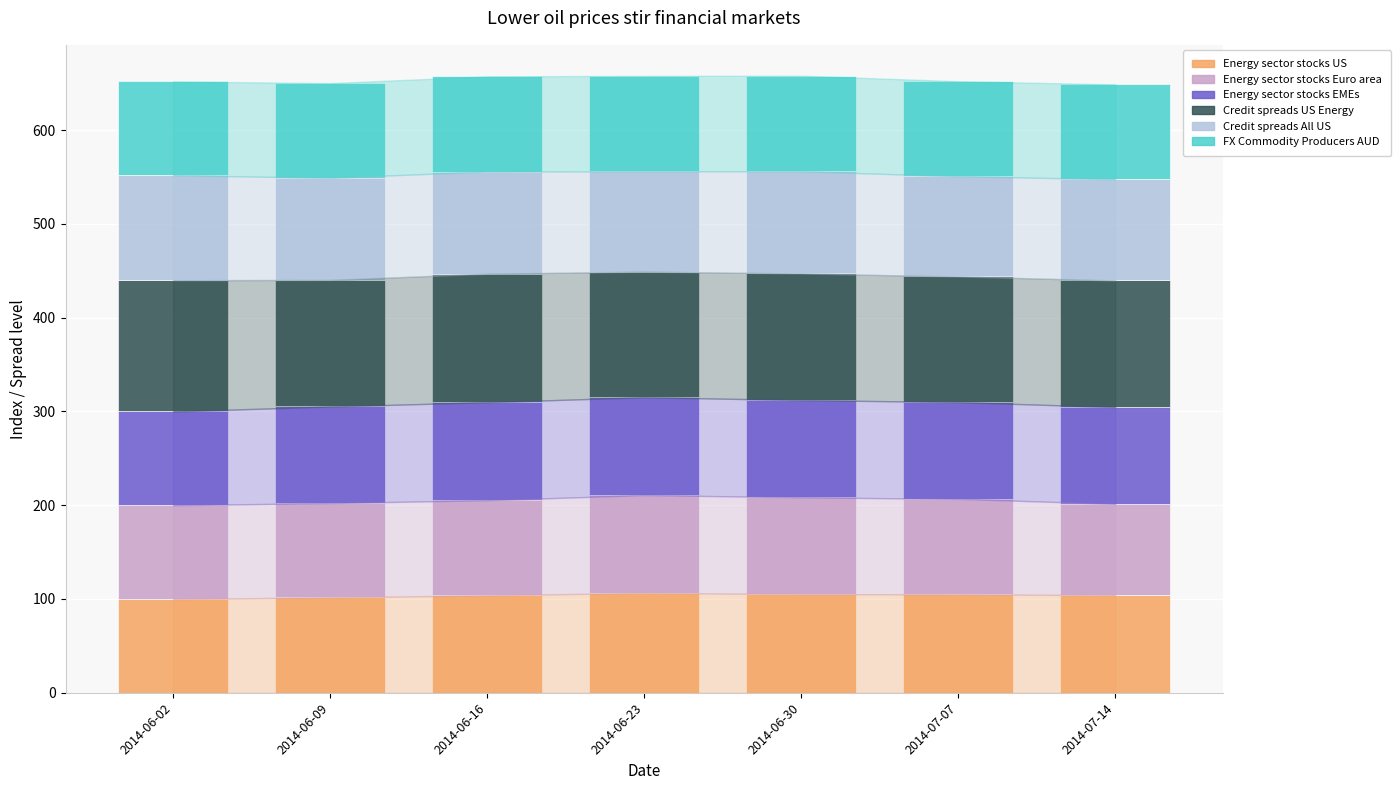

What is the total value across all series at 2014-06-09?

650.3